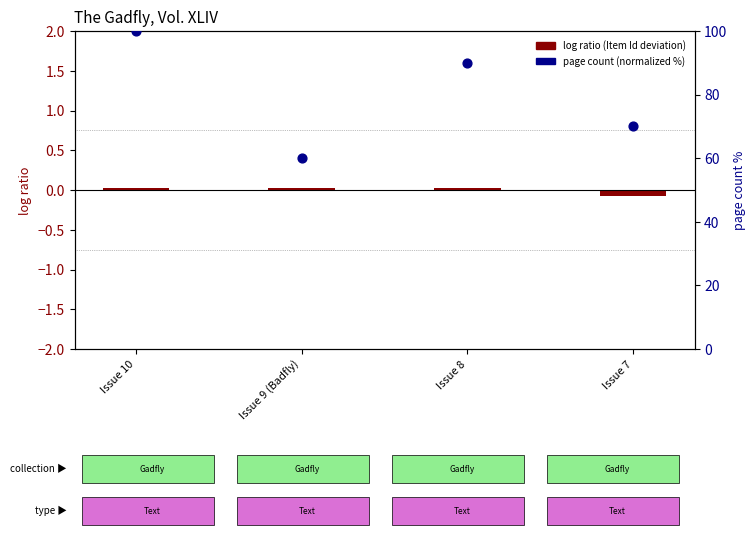

What is the change in value from Issue 9 (Badfly) to Issue 7?

+10